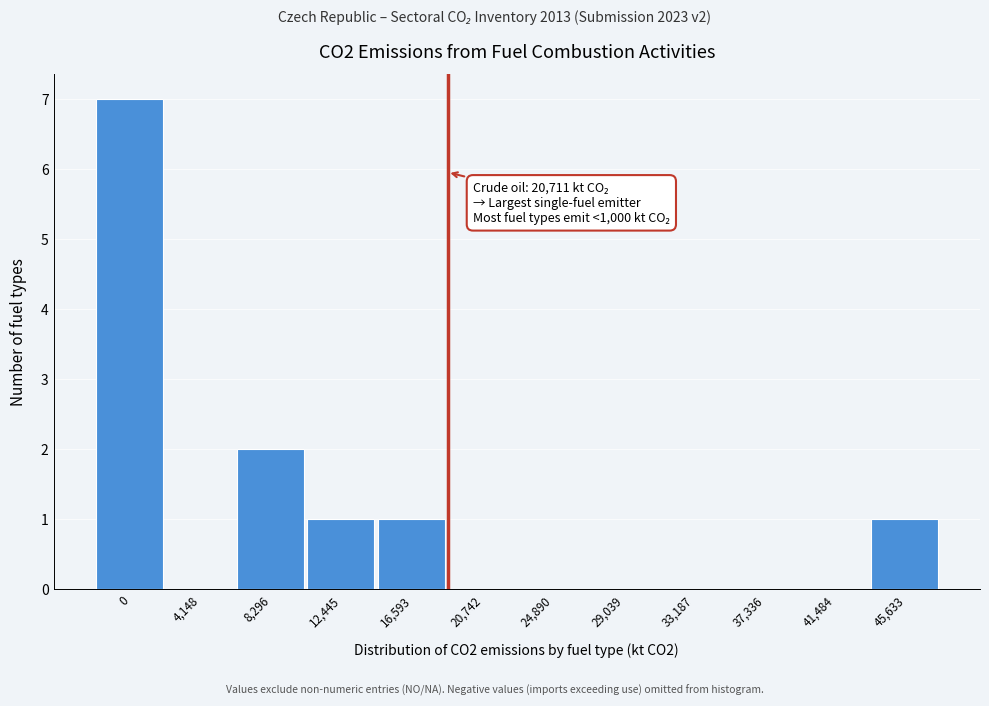

Reading left to right, extract all data points from this chart.

0=7	4,148=0	8,296=2	12,445=1	16,593=1	20,742=0	24,890=0	29,039=0	33,187=0	37,336=0	41,484=0	45,633=1